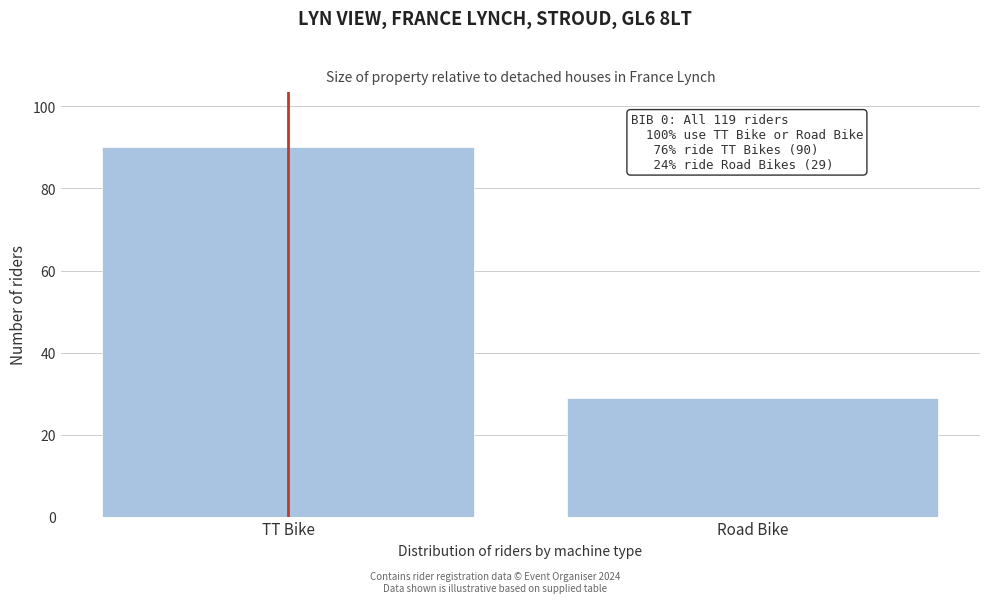

Reading left to right, transcribe all the data shown in this chart.

90	29